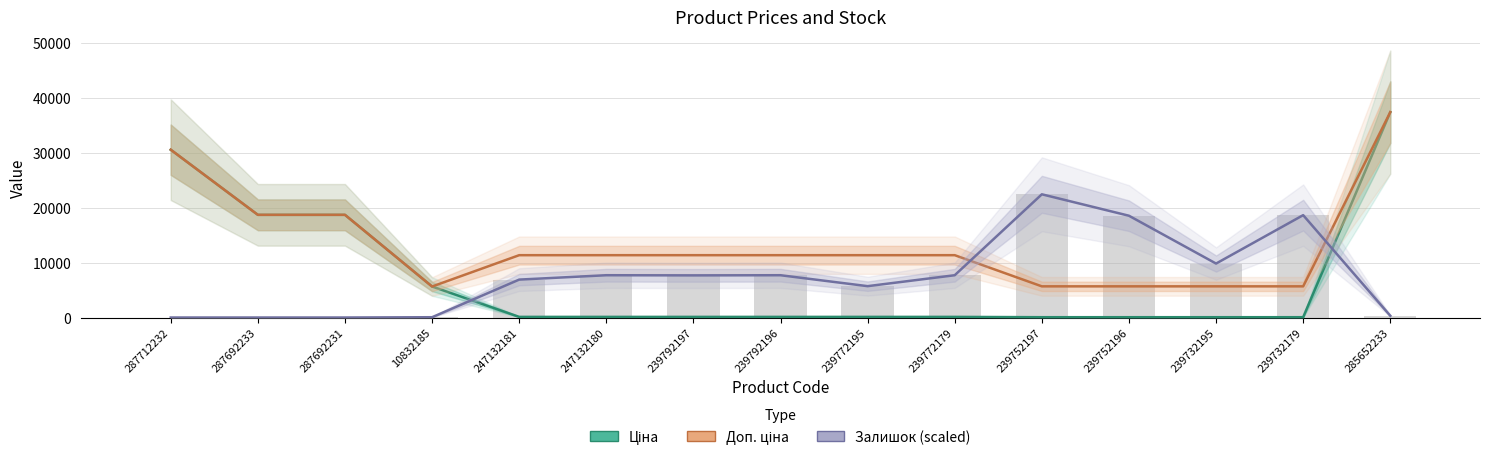

At which category is the sum across all series the highest?

285652233